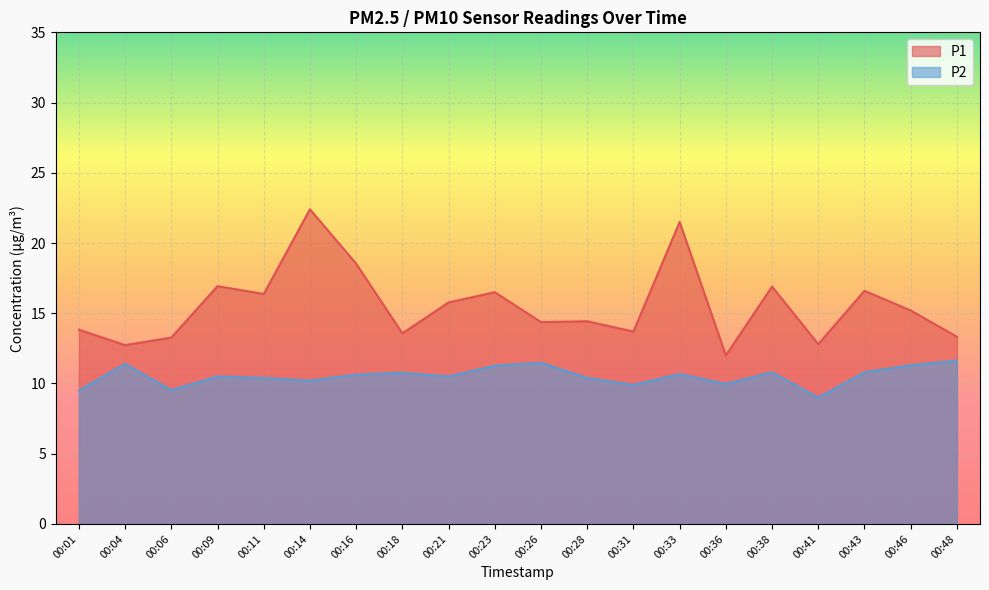

Rank the categories by P1 value from lowest to highest.

00:36, 00:04, 00:41, 00:06, 00:48, 00:18, 00:31, 00:01, 00:26, 00:28, 00:46, 00:21, 00:11, 00:23, 00:43, 00:38, 00:09, 00:16, 00:33, 00:14